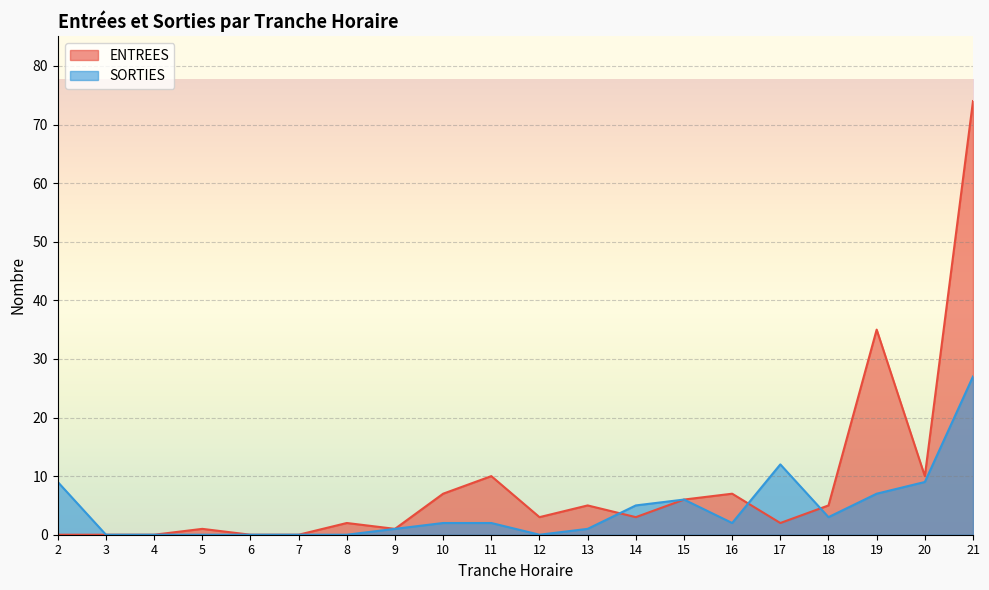

What are all the series names shown in the legend?

ENTREES, SORTIES